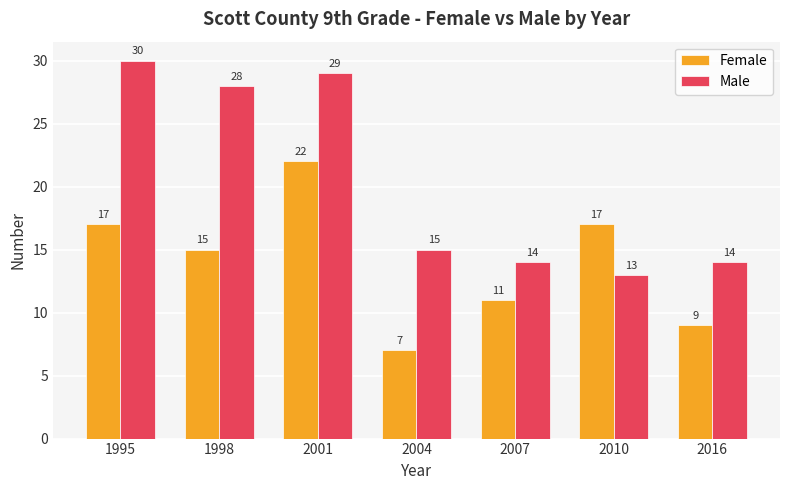

What is the total value across all series at 2001?

51